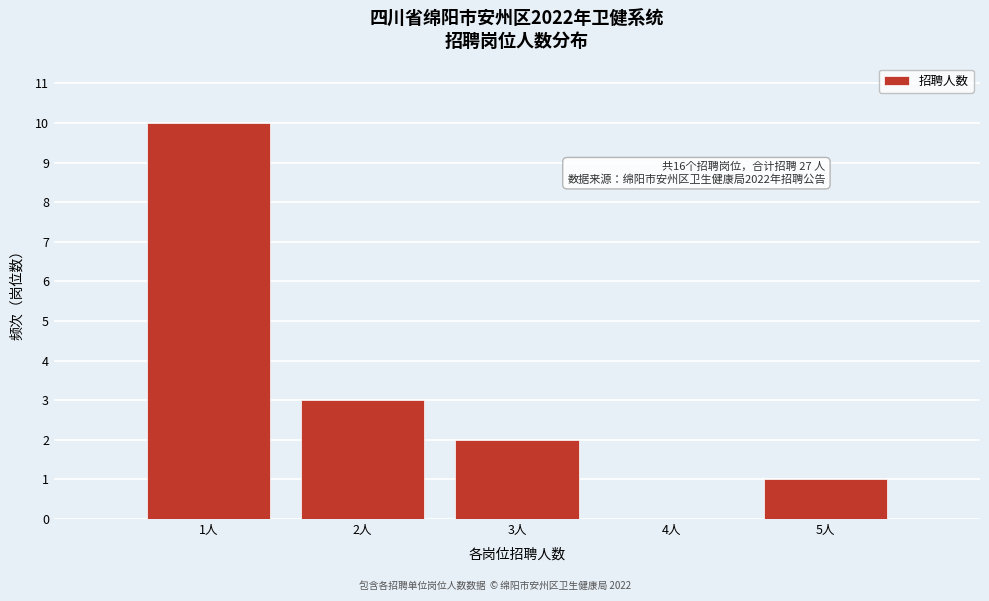

Over which range of the x-axis is the bar tallest?

0.5 to 1.5